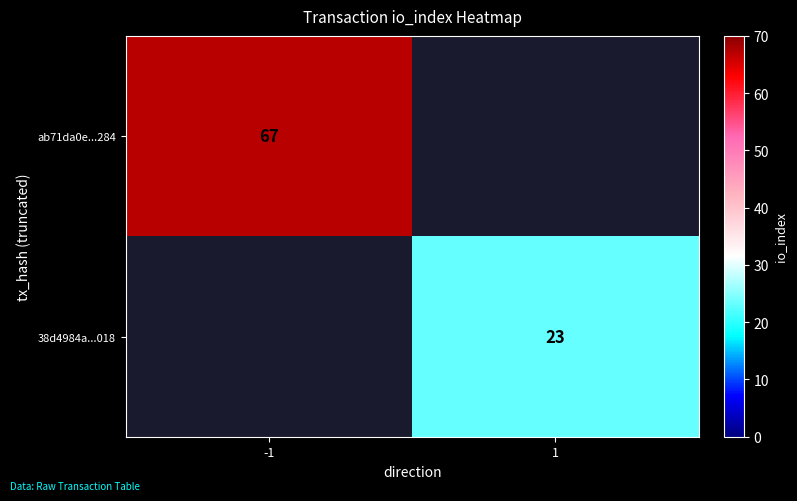

At how many categories does at least one series exceed 42?

1